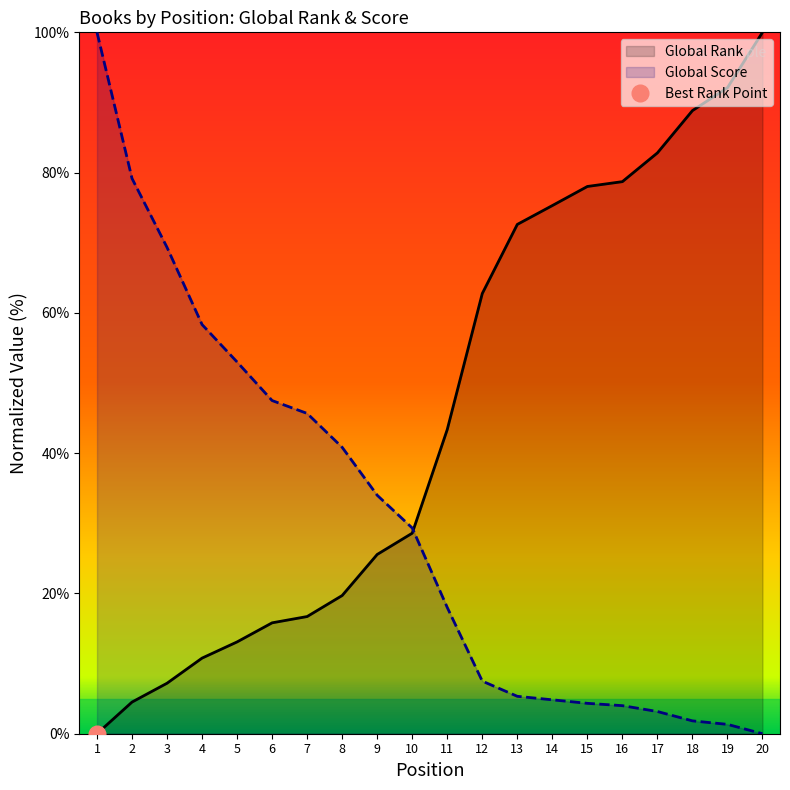

What are all the series names shown in the legend?

Global Rank, Global Score